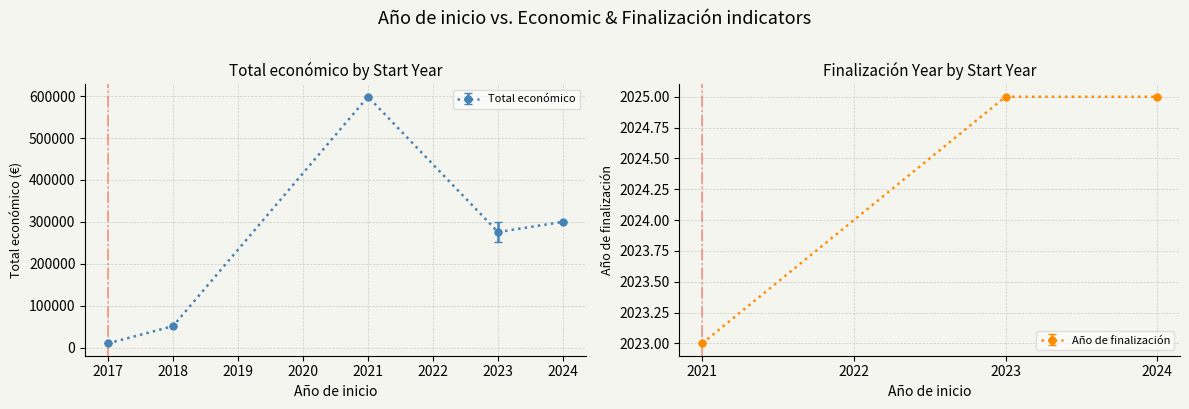

True or false: Año de finalización has more than 0 points higher than both neighbors.

False